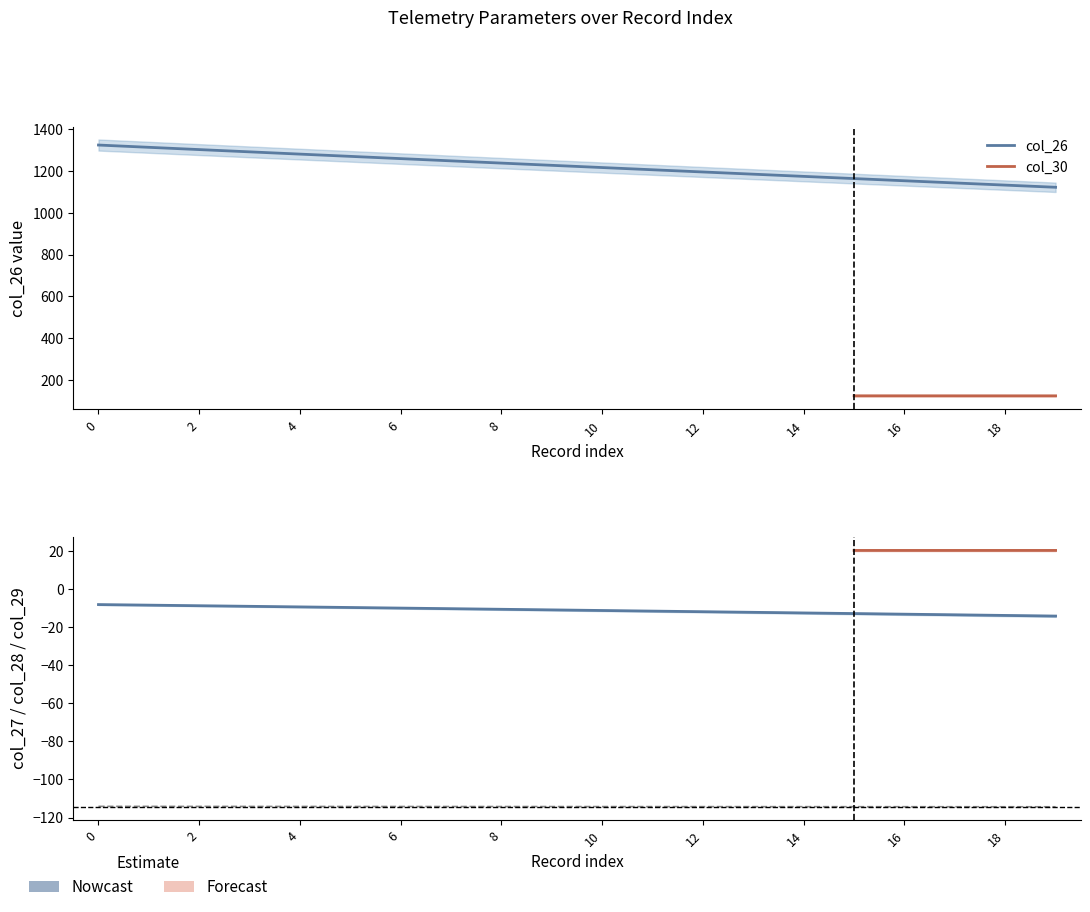

True or false: col_28 has a value of -24.4 at 1.

False